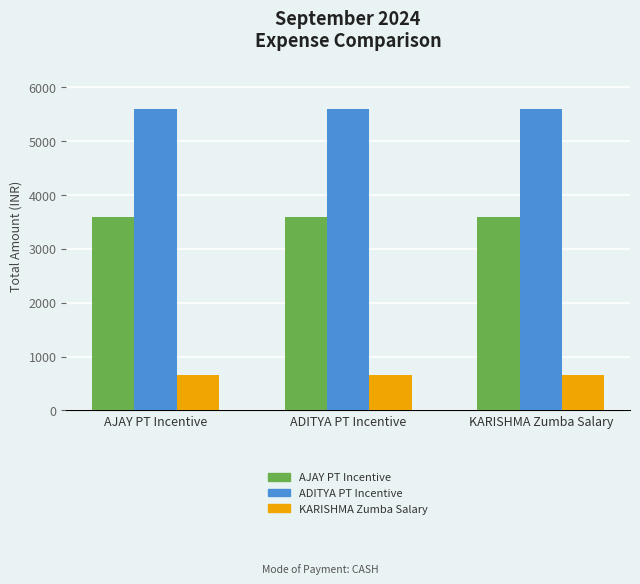

What is the total value across all series at KARISHMA Zumba Salary?

9840